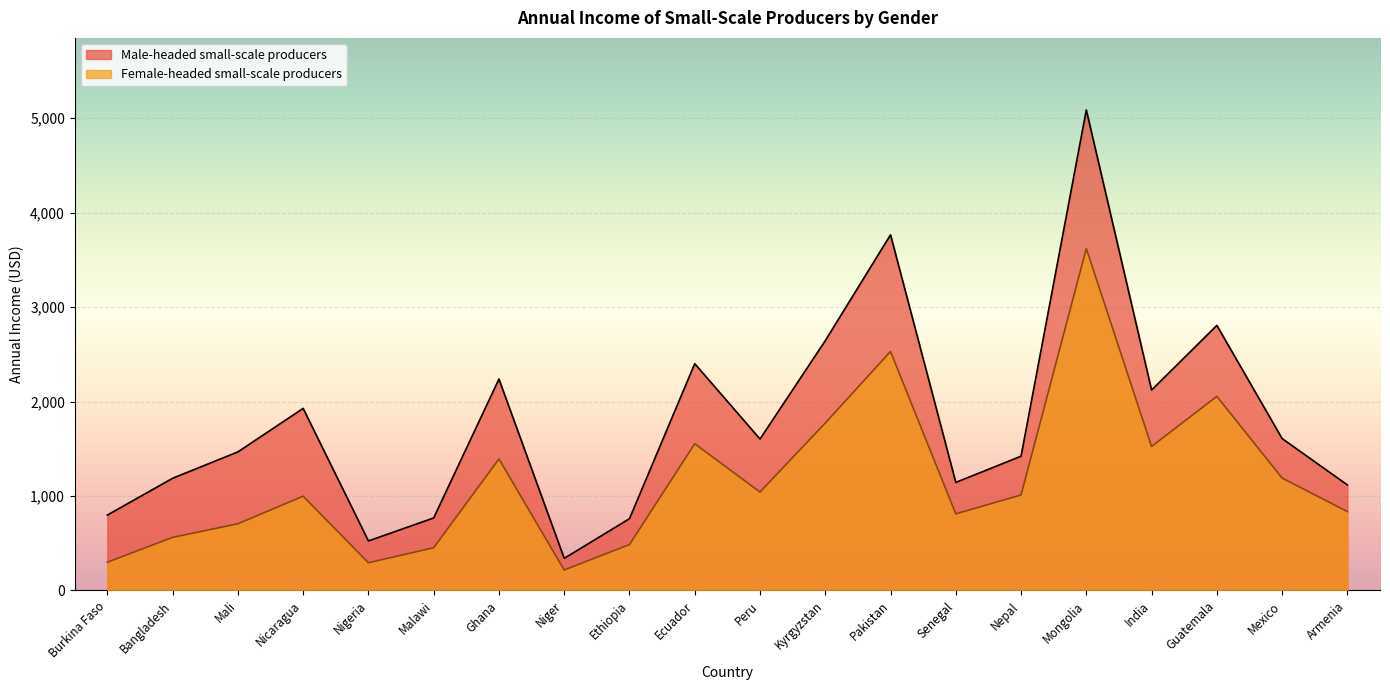

True or false: Male-headed small-scale producers and Female-headed small-scale producers cross at least once.

False